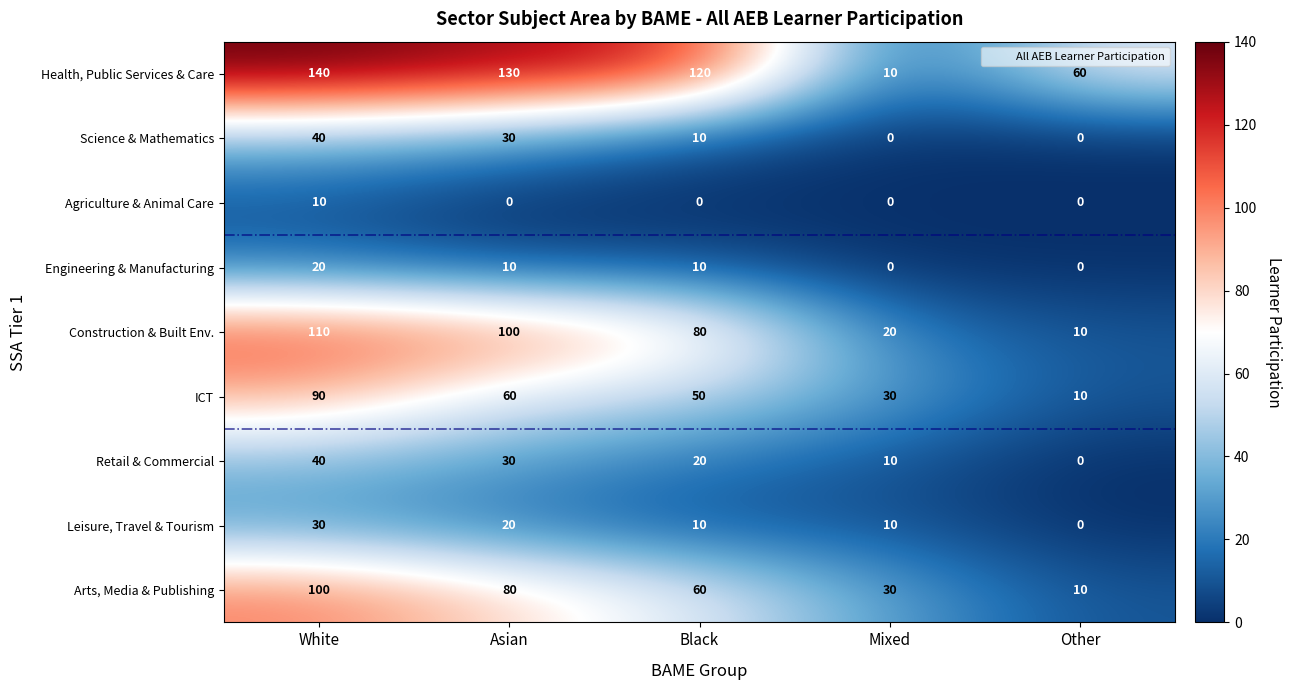

Rank the categories by ICT value from lowest to highest.

Other, Mixed, Black, Asian, White